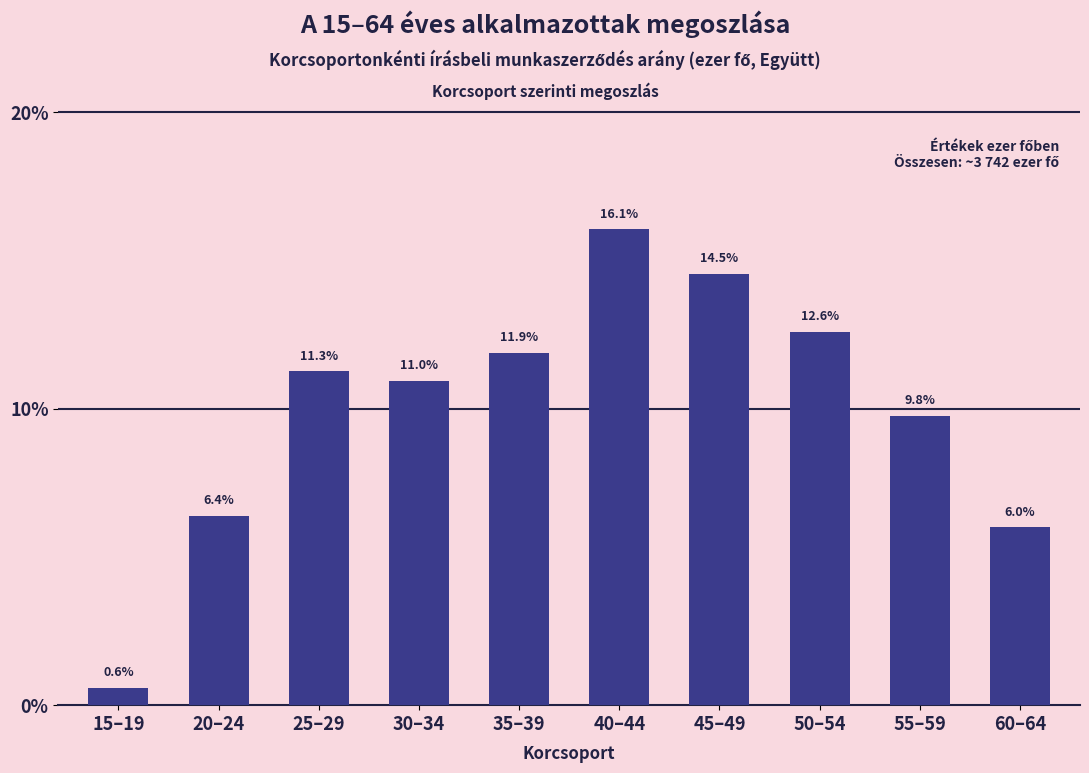

Reading right to left, list all the values displayed in this chart.

60–64=6.0	55–59=9.8	50–54=12.6	45–49=14.5	40–44=16.1	35–39=11.9	30–34=11.0	25–29=11.3	20–24=6.4	15–19=0.6